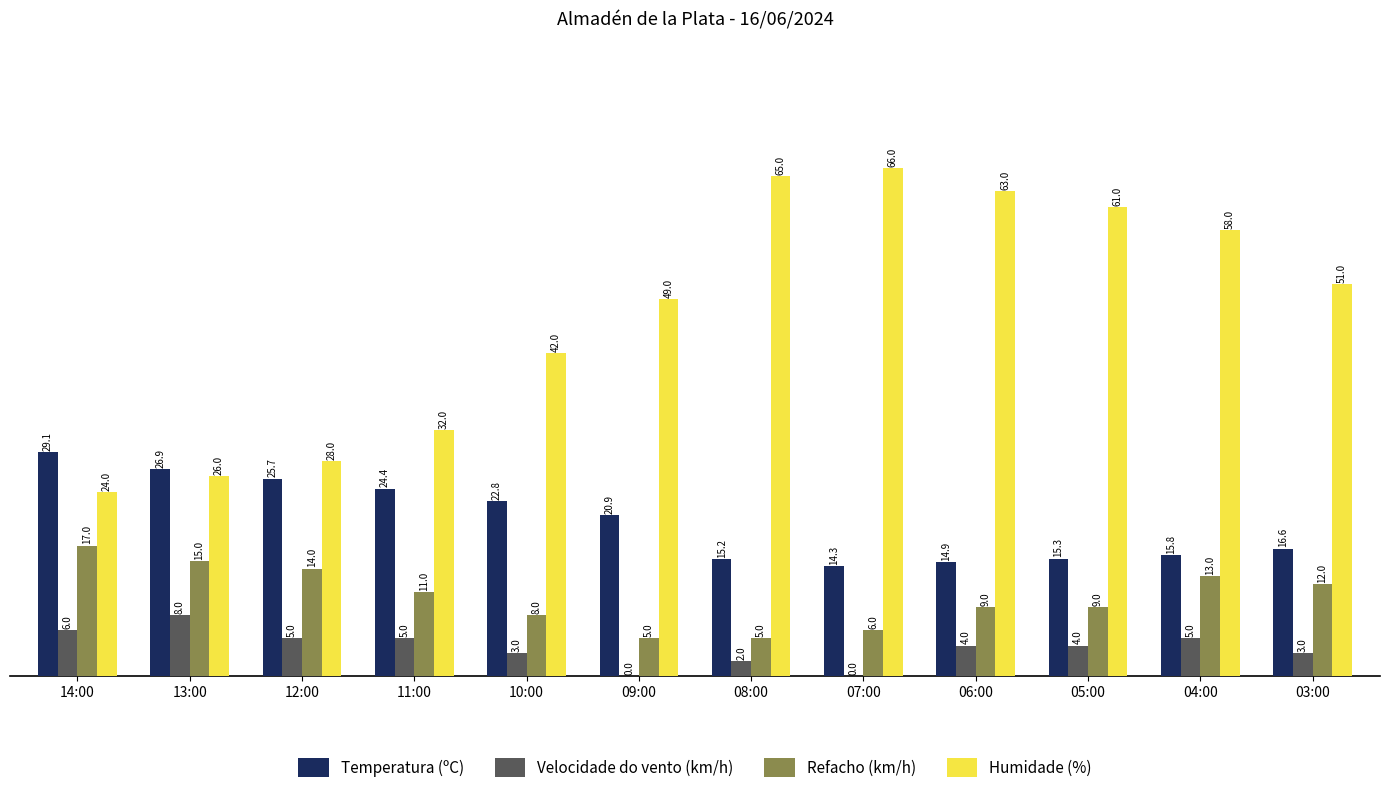

What is the sum of the Velocidade do vento (km/h) values at 10:00 and 06:00?

7.0